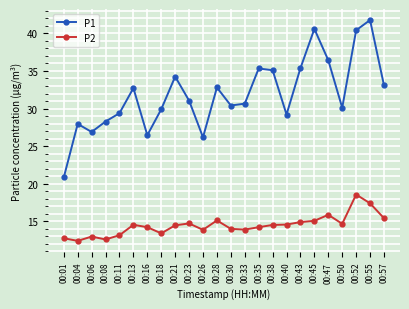

Is it true that P2 equals 14.0 at 00:30?

True